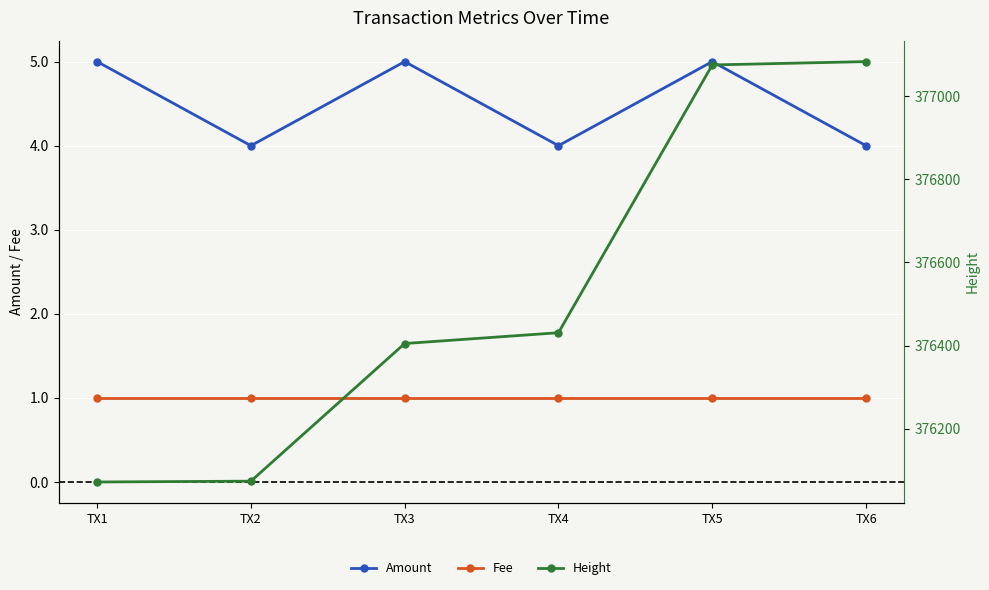

True or false: Amount and Fee intersect in this chart.

False